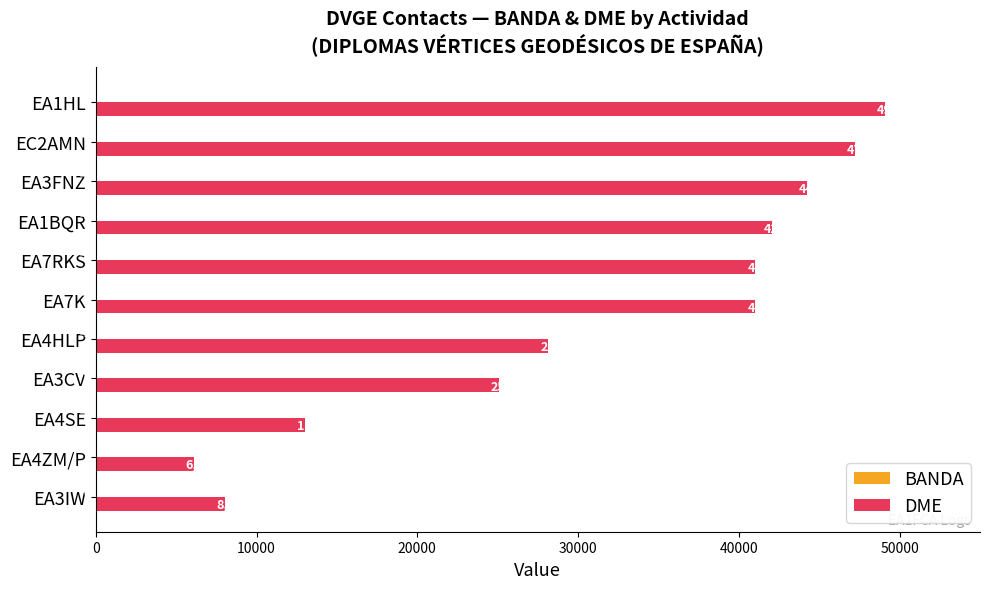

Between EA4HLP and EA7K, which series saw the biggest shift?

DME